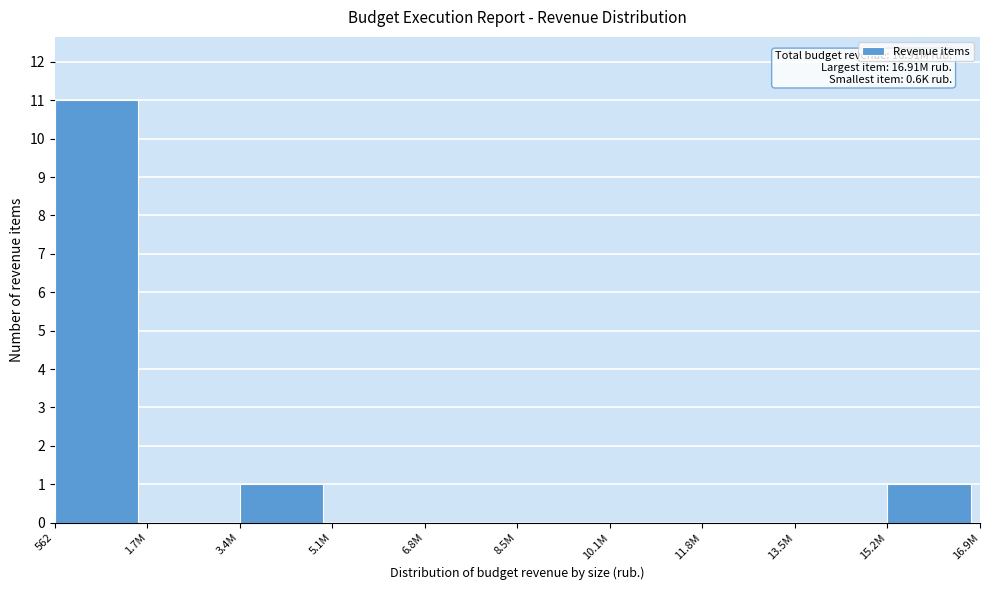

Reading right to left, what are all the values shown in this chart?

15.2M=1	13.5M=0	11.8M=0	10.1M=0	8.5M=0	6.8M=0	5.1M=0	3.4M=1	1.7M=0	562=11